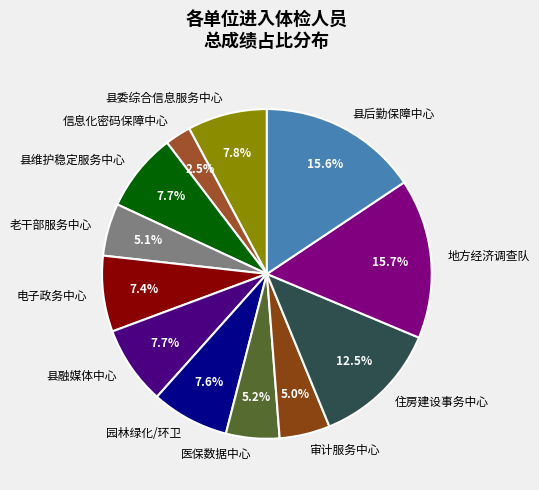

Does 县委综合信息服务中心 represent more than half of the total?

No